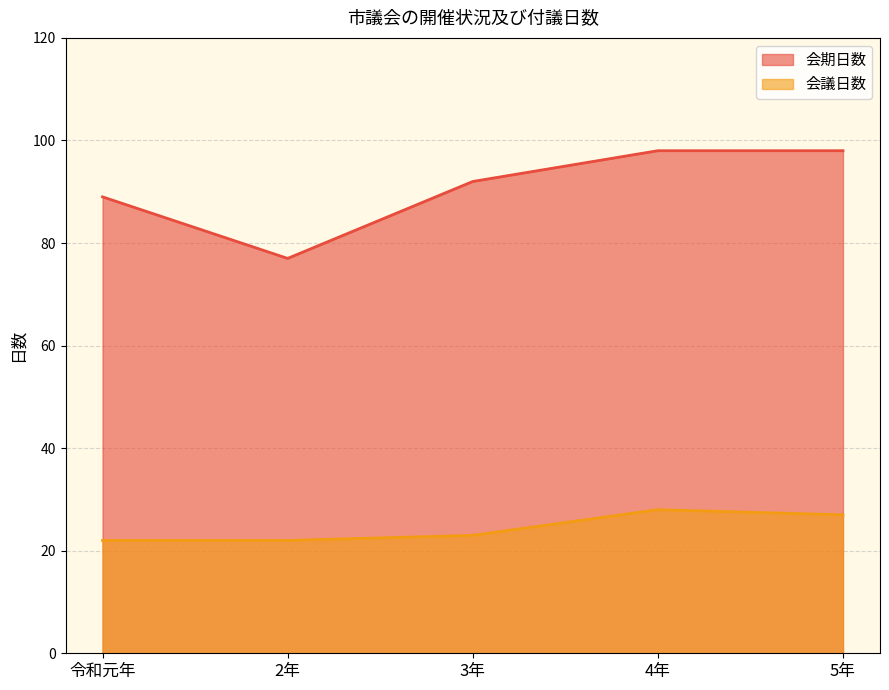

Between 令和元年 and 4年, which is larger?

4年